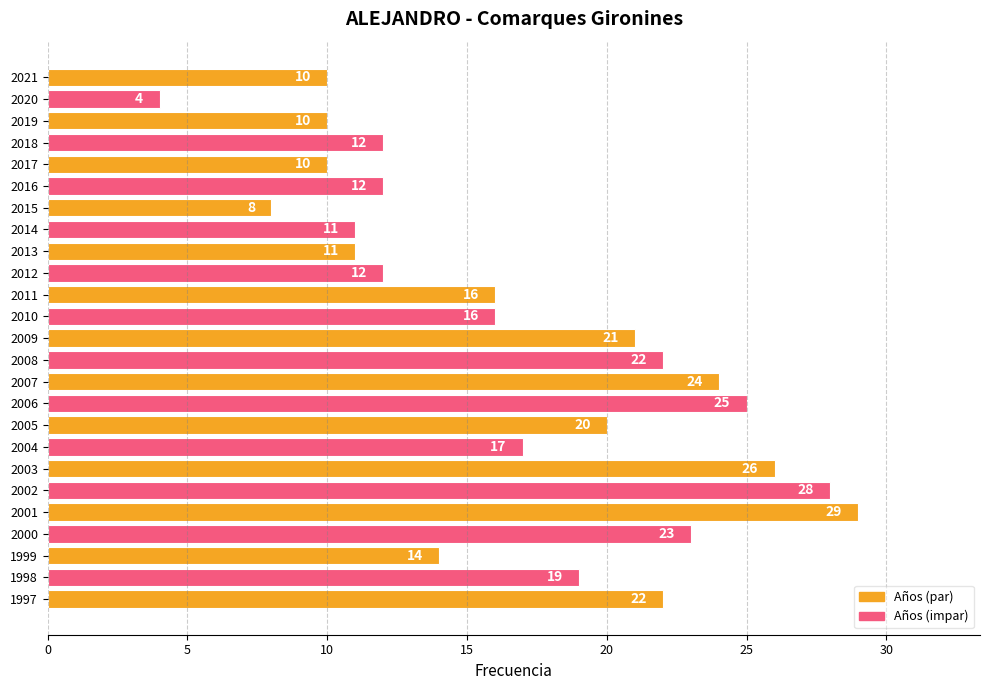

How many bars are there in total?

25